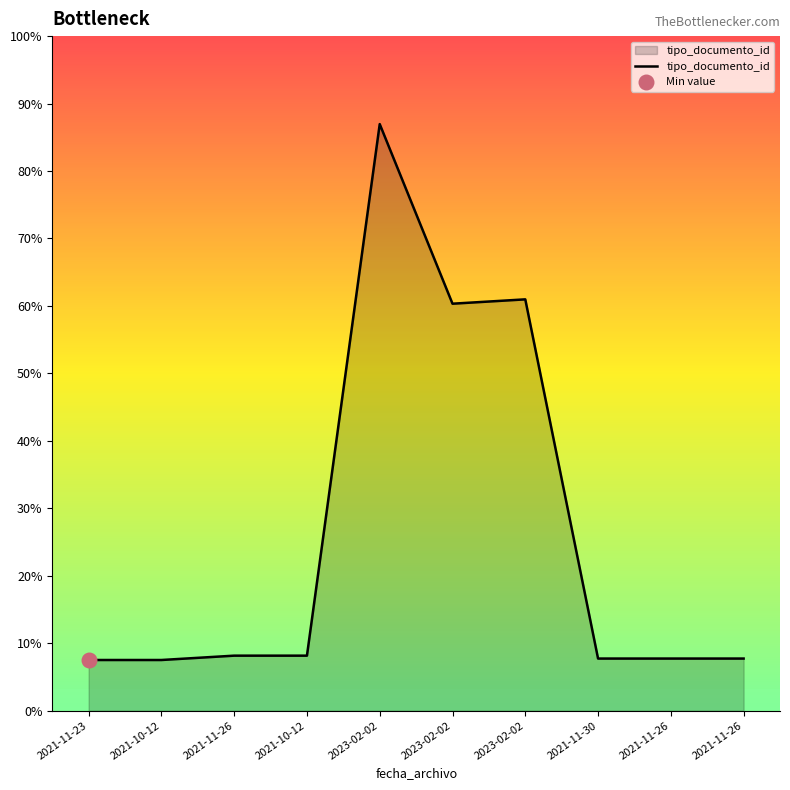

Between 2021-11-23 and 2021-10-12, which is larger?

2021-11-23